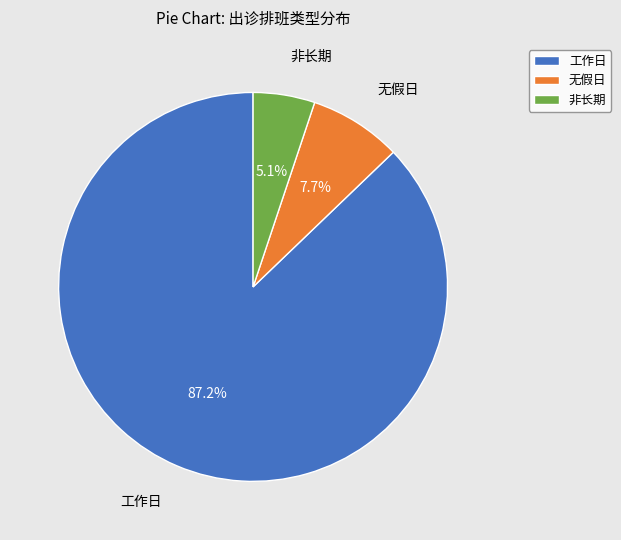

What is the smallest slice in the pie chart?

非长期